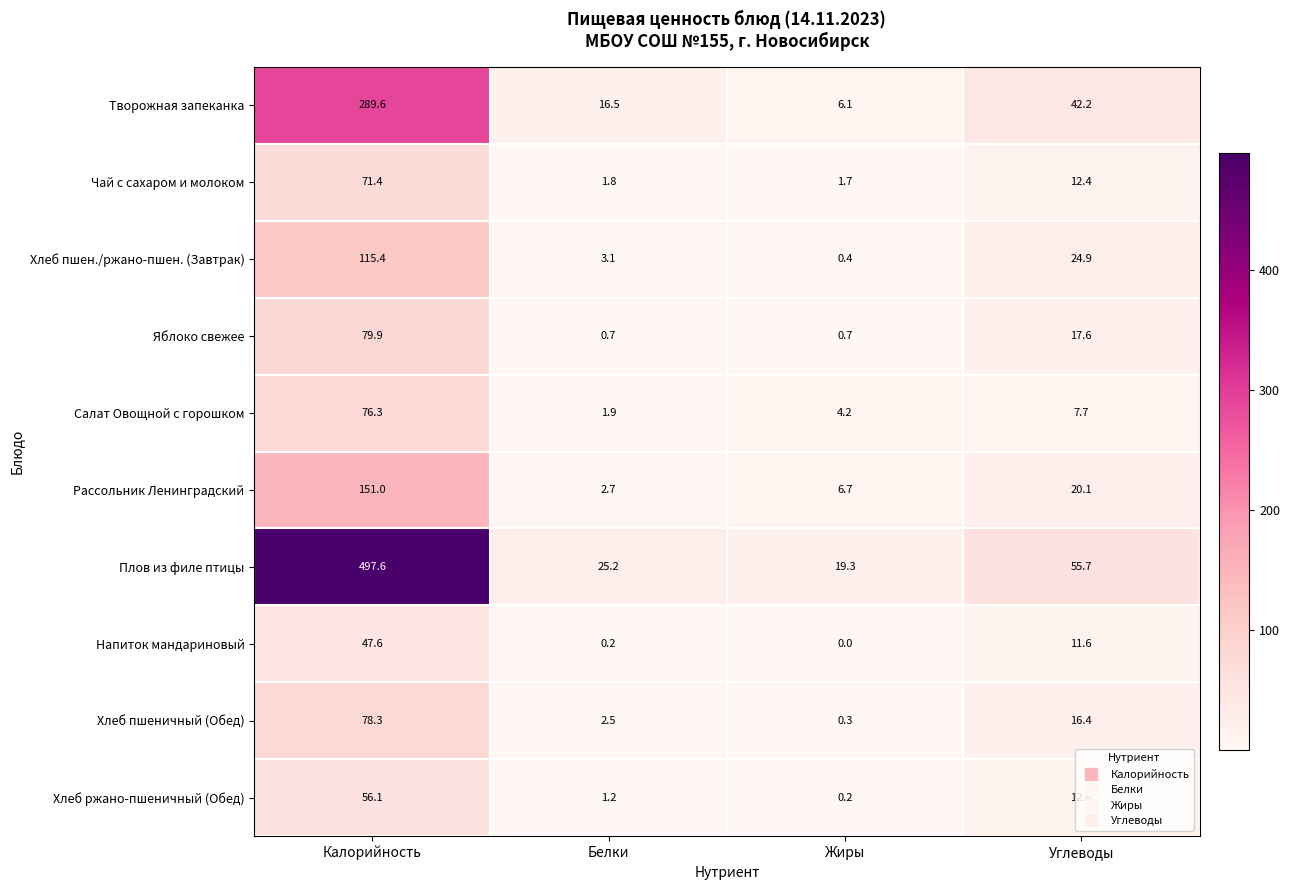

What is the maximum value for Чай с сахаром и молоком?

71.4